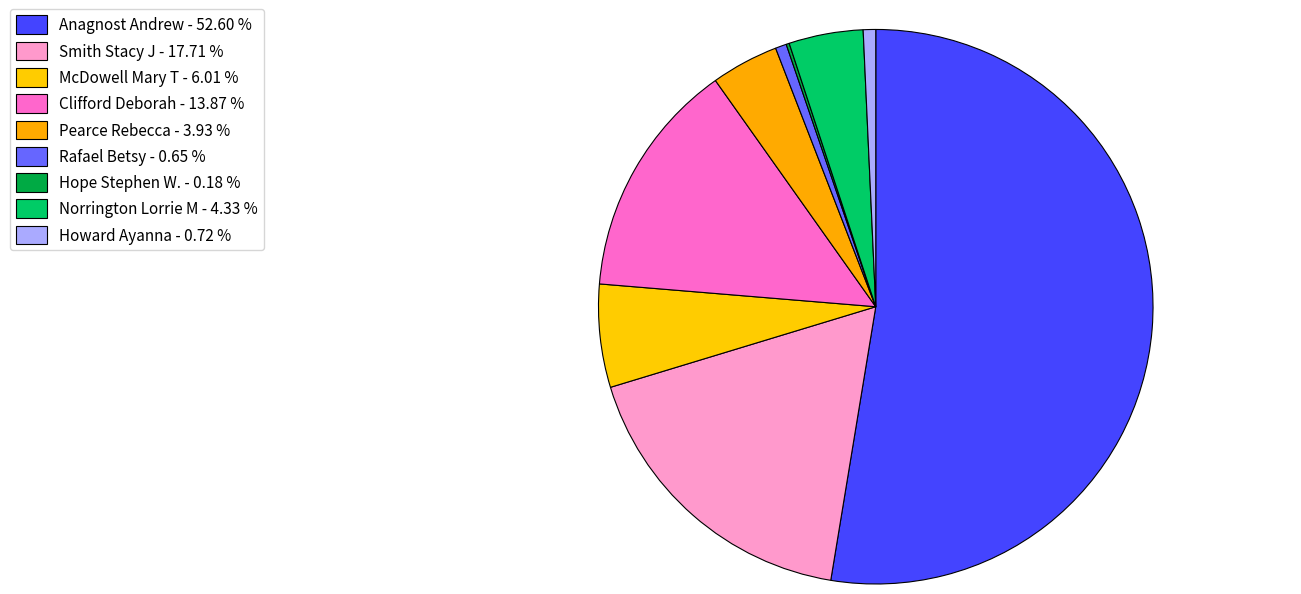

True or false: Anagnost Andrew accounts for 67% of the total.

False